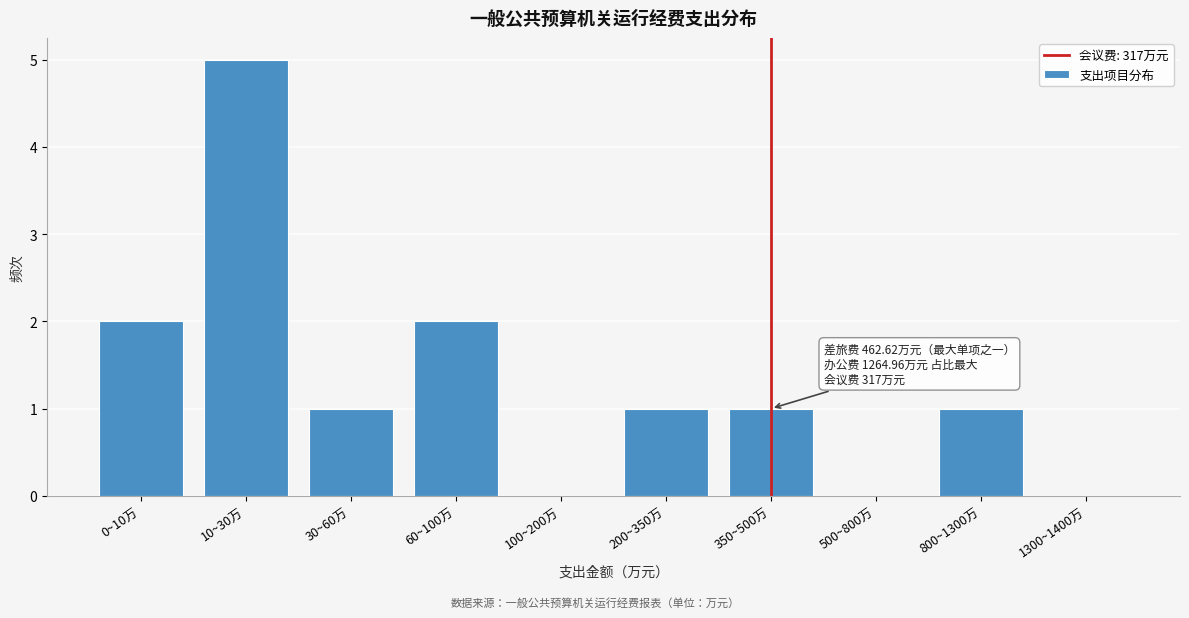

Reading right to left, what are all the values shown in this chart?

1300~1400万=0	800~1300万=1	500~800万=0	350~500万=1	200~350万=1	100~200万=0	60~100万=2	30~60万=1	10~30万=5	0~10万=2